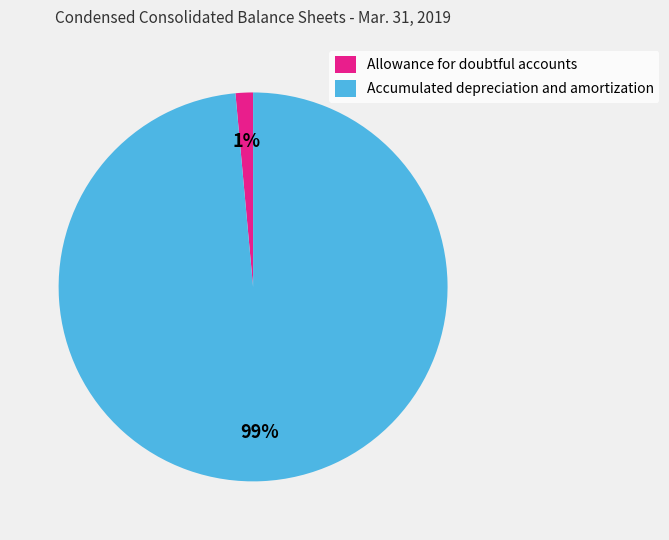

Is there a majority slice in this chart?

Yes